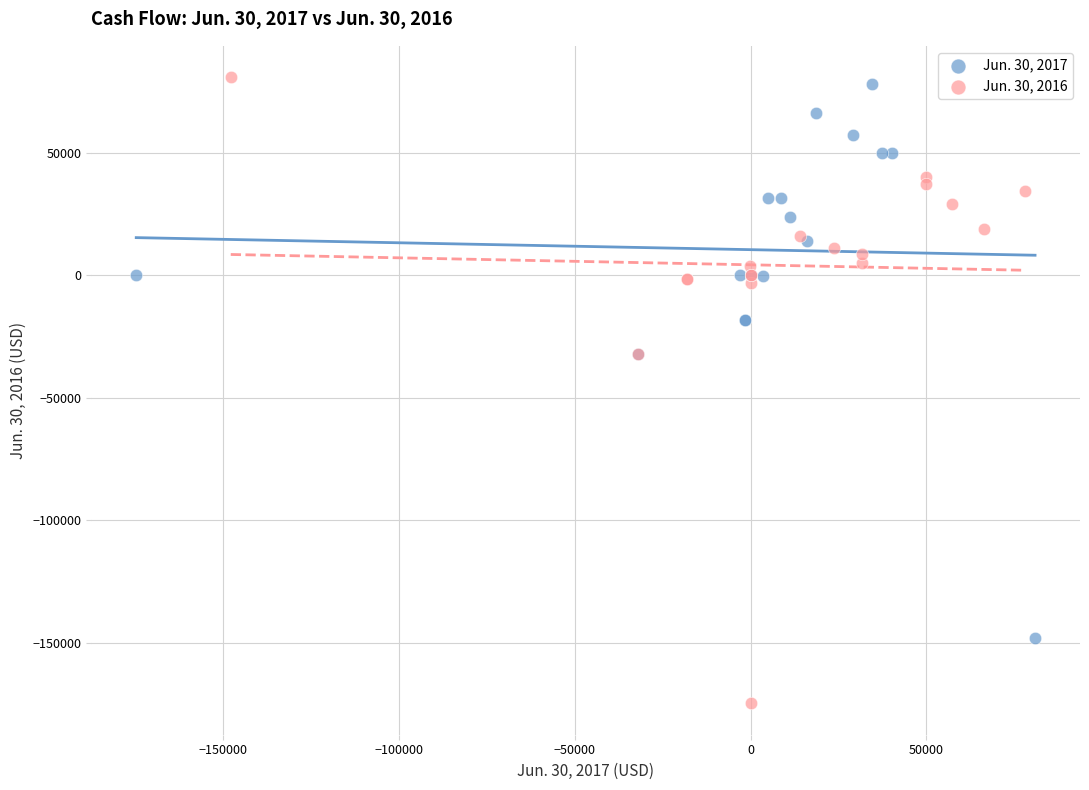

Which series reaches the minimum Y coordinate?

Jun. 30, 2016